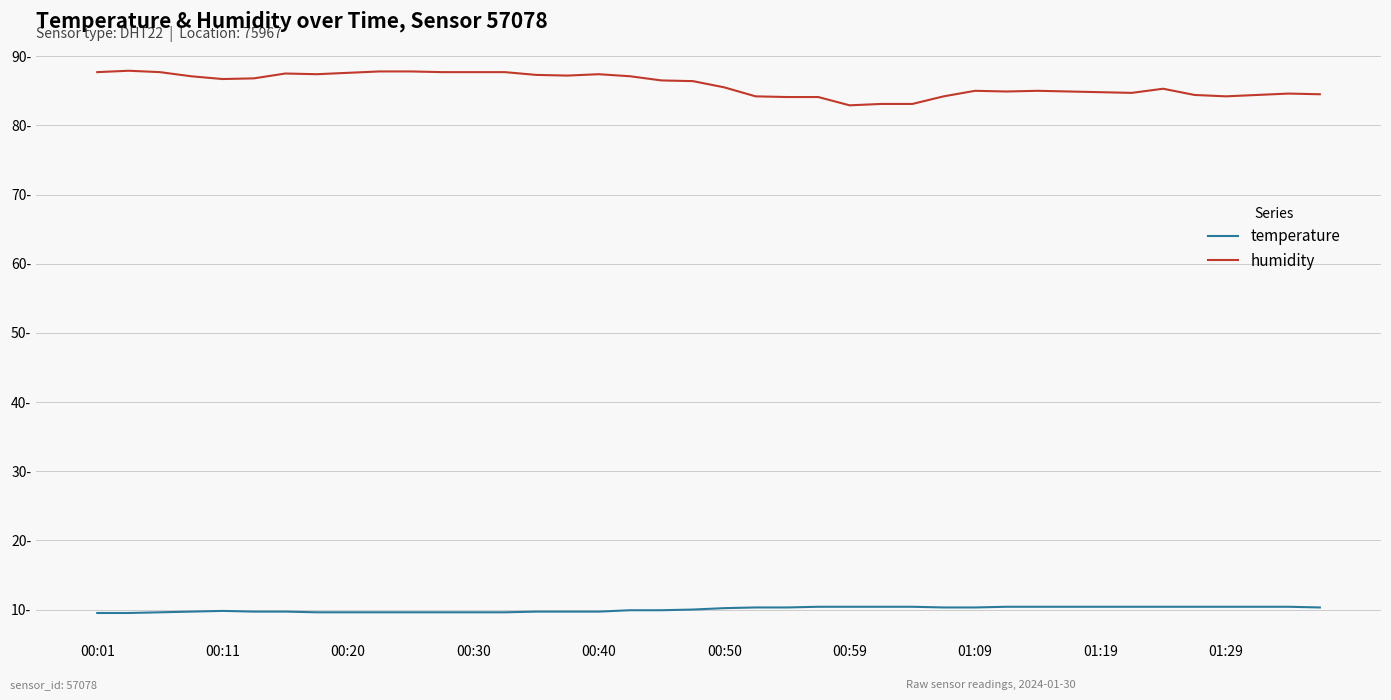

Which series has the largest range (max minus min)?

humidity